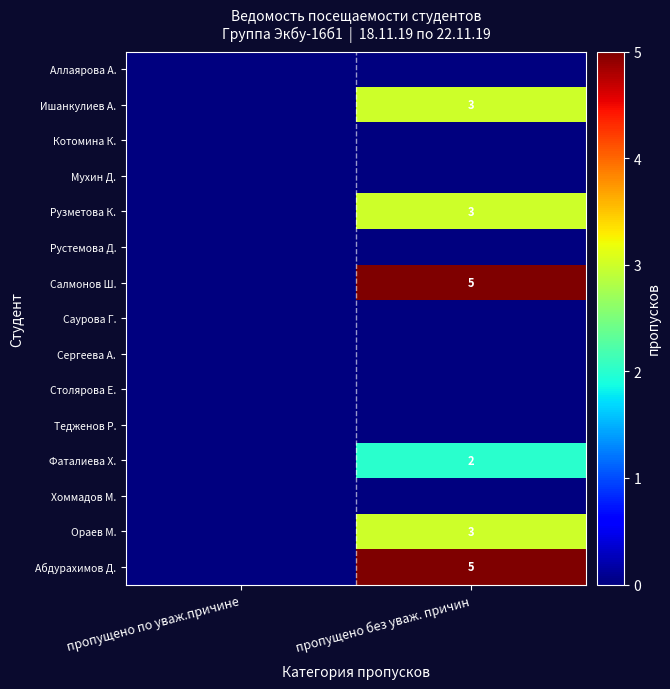

Is the value of Саурова Г. at пропущено без уваж. причин greater than the value of Сергеева А. at пропущено без уваж. причин?

No